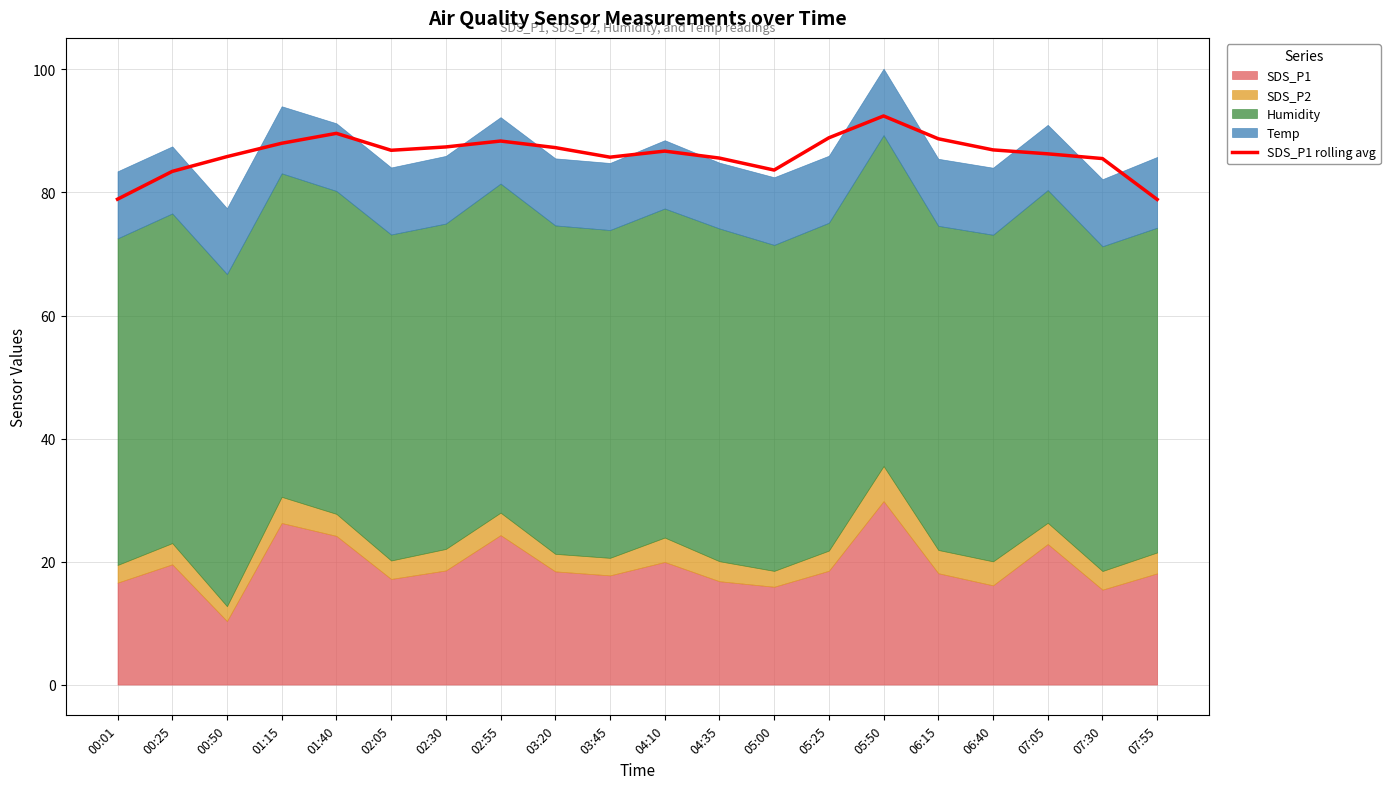

Between 01:15 and 00:01, which is larger?

01:15